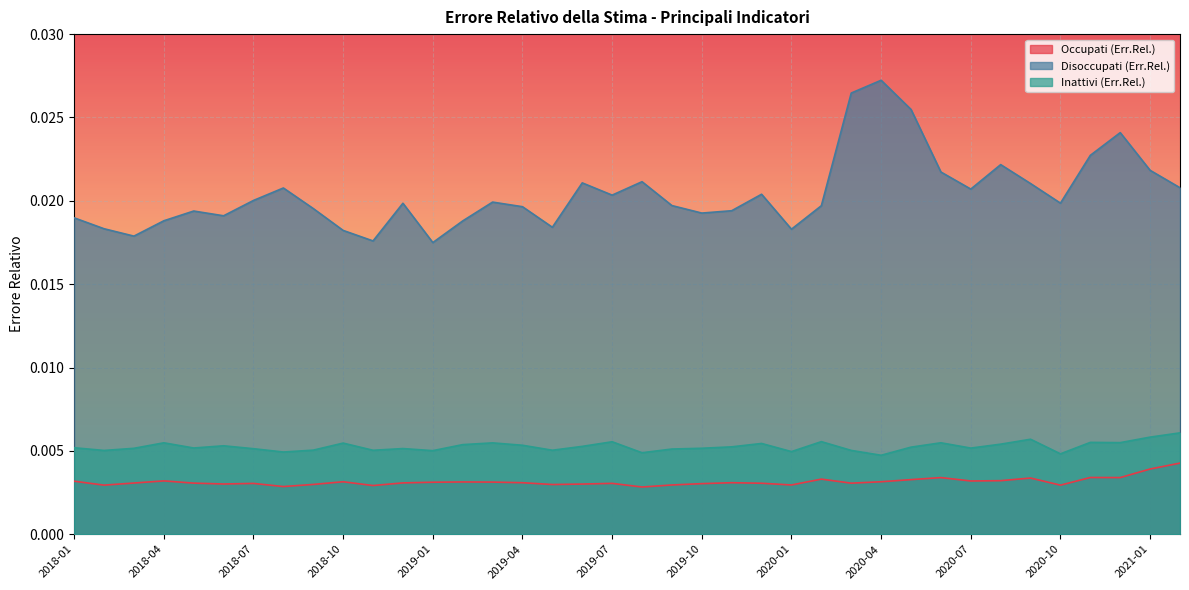

At which category does Inattivi (Err.Rel.) reach its first local valley?

2018-02